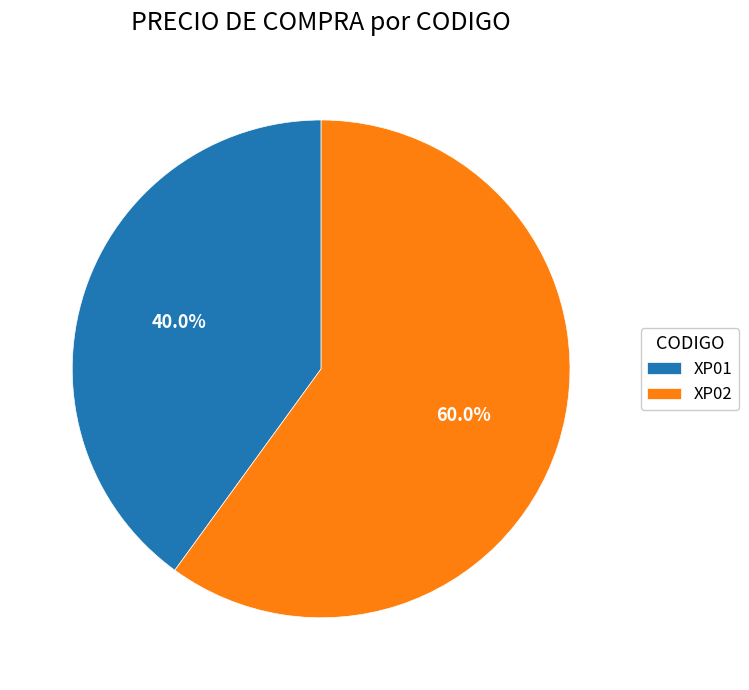

Which has a higher value, XP01 or XP02?

XP02